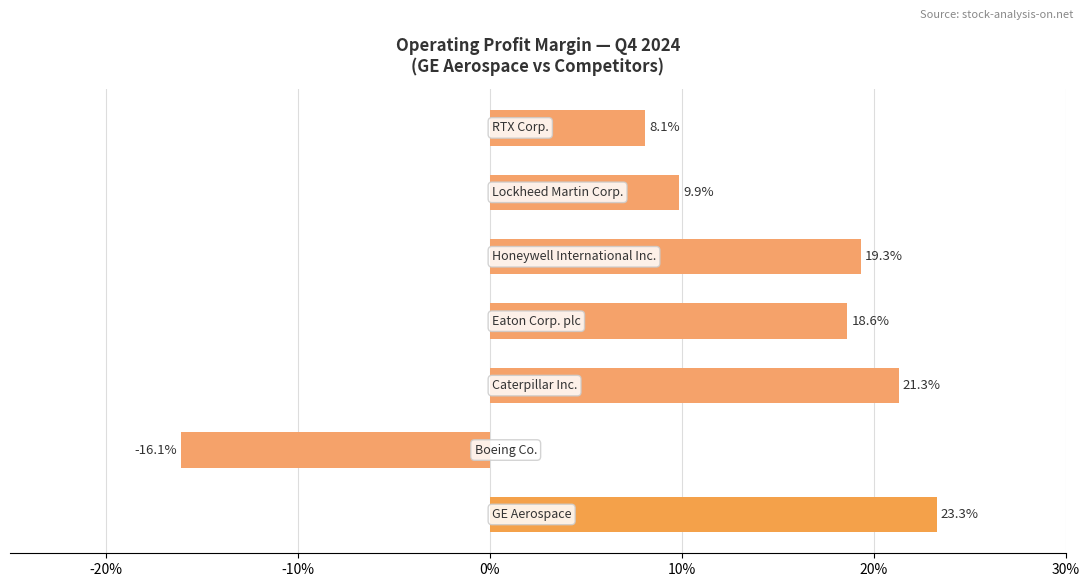

How many negative values are there?

1